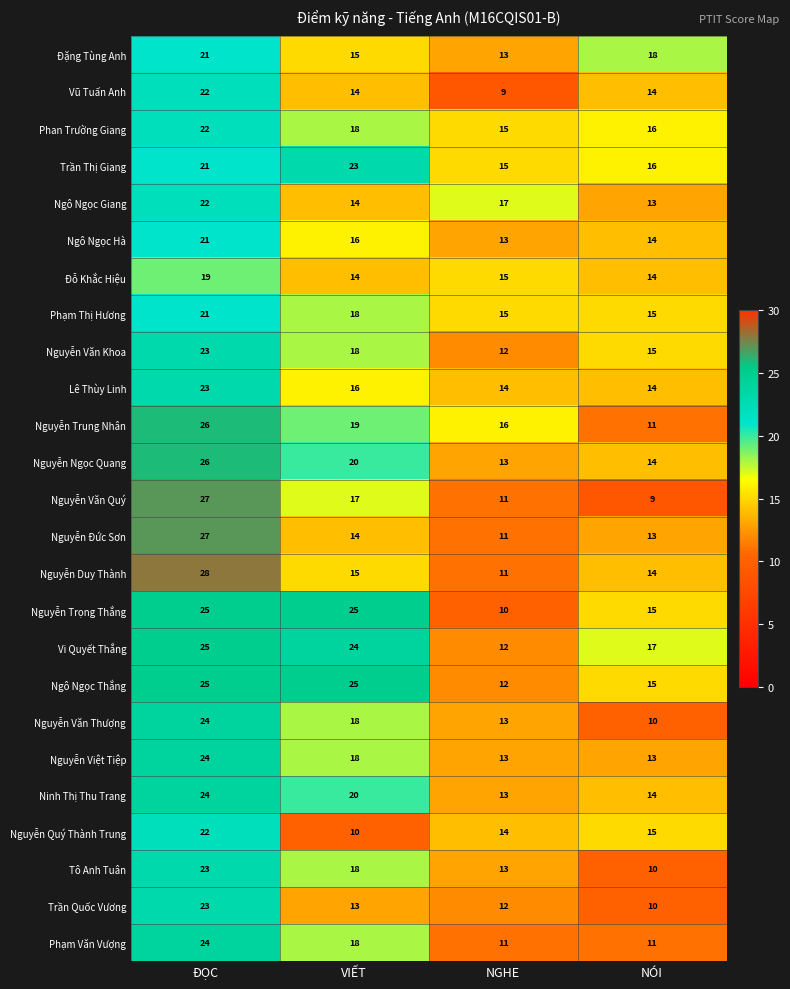

At which category is the sum across all series the highest?

ĐỌC